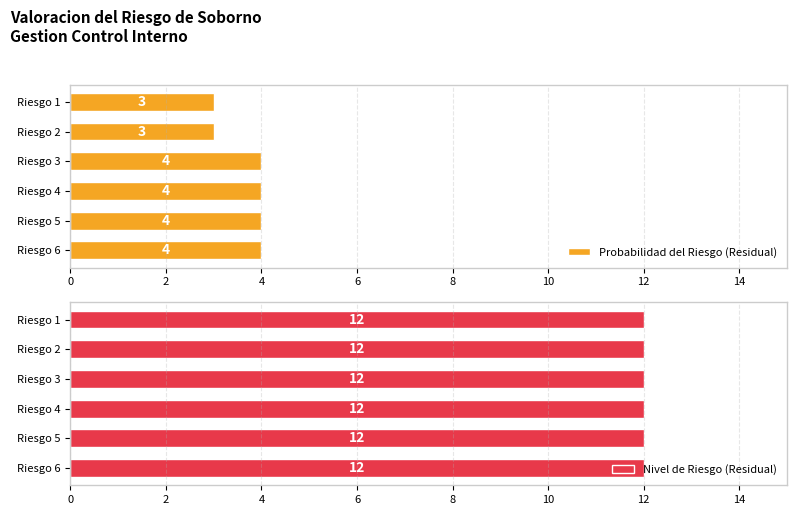

Read the Probabilidad del Riesgo (Residual) value at Riesgo 2.

3